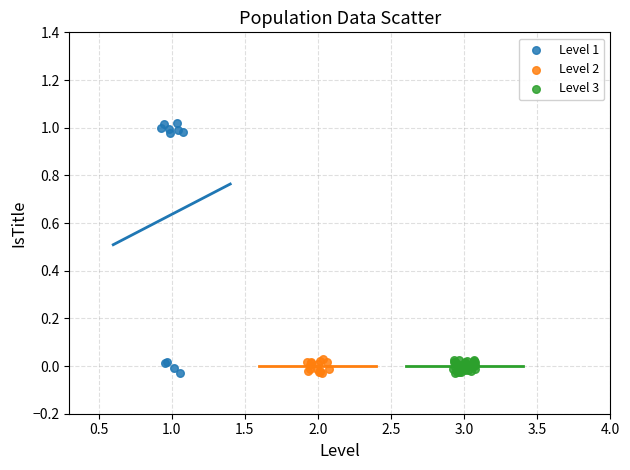

Which series has the largest Y range (max minus min)?

Level 1